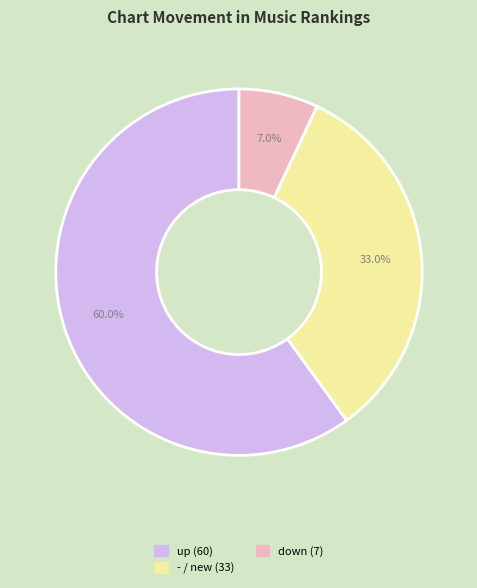

Is there any slice that represents more than half of the pie?

Yes